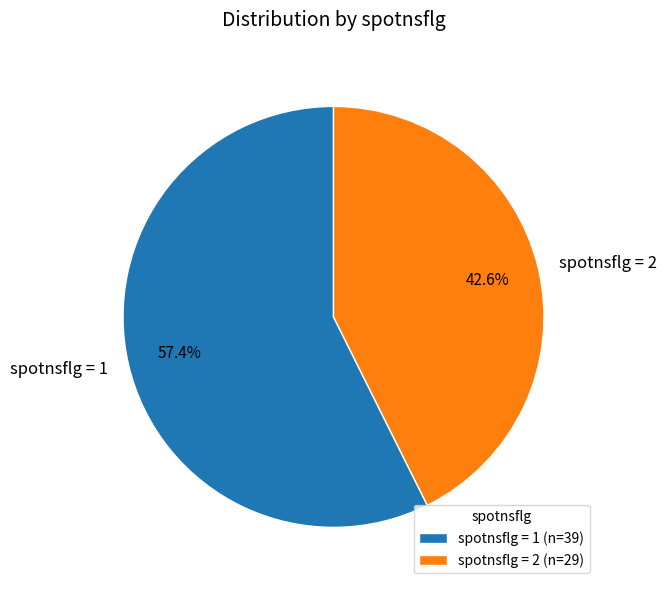

Is spotnsflg = 2 the majority of the pie?

No